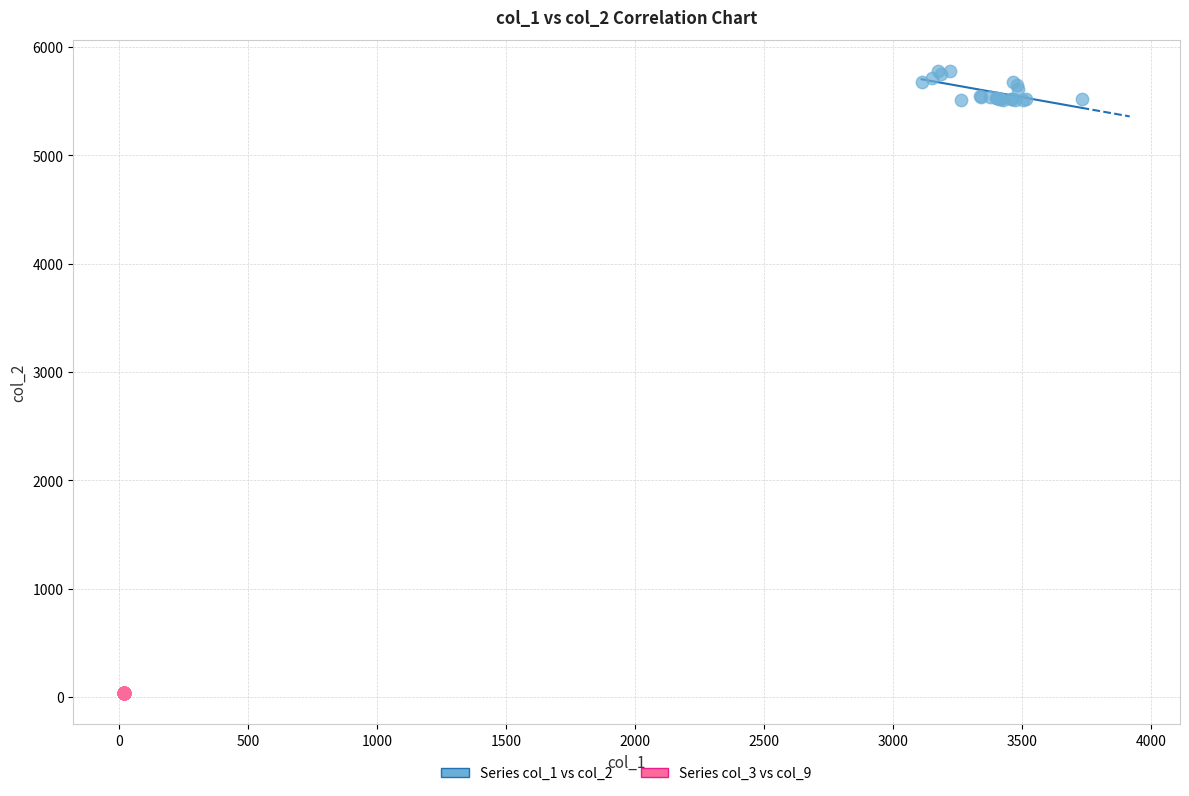

Which series reaches the minimum Y coordinate?

Series col_3 vs col_9